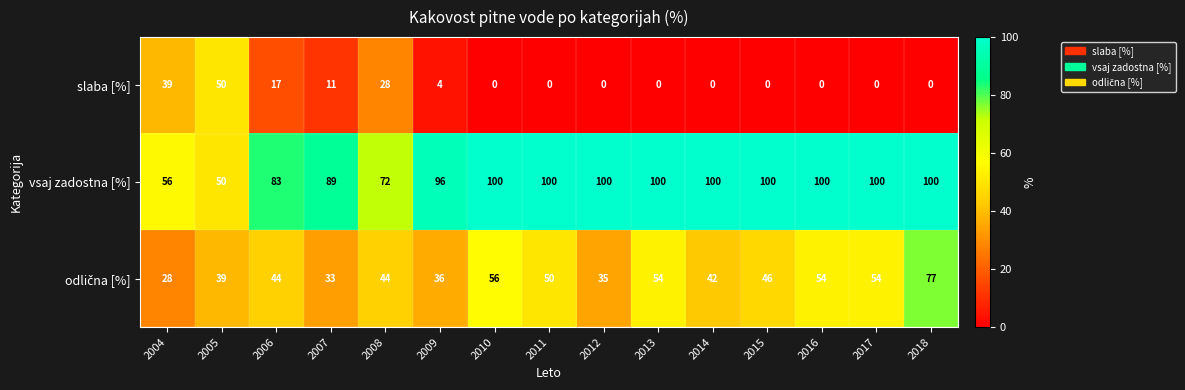

What is the sum of the vsaj zadostna [%] values at 2014 and 2017?

200